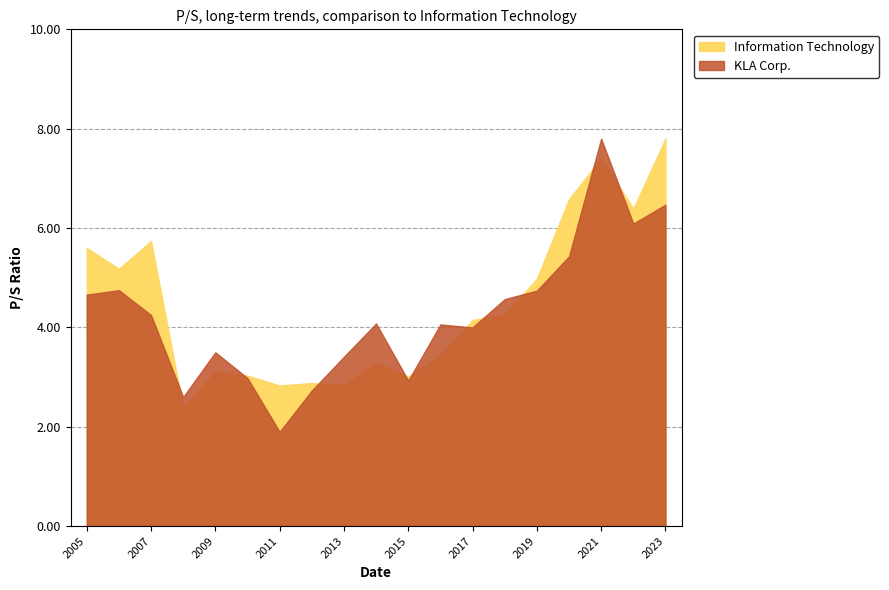

How many interior local peaks does the Information Technology series have?

5